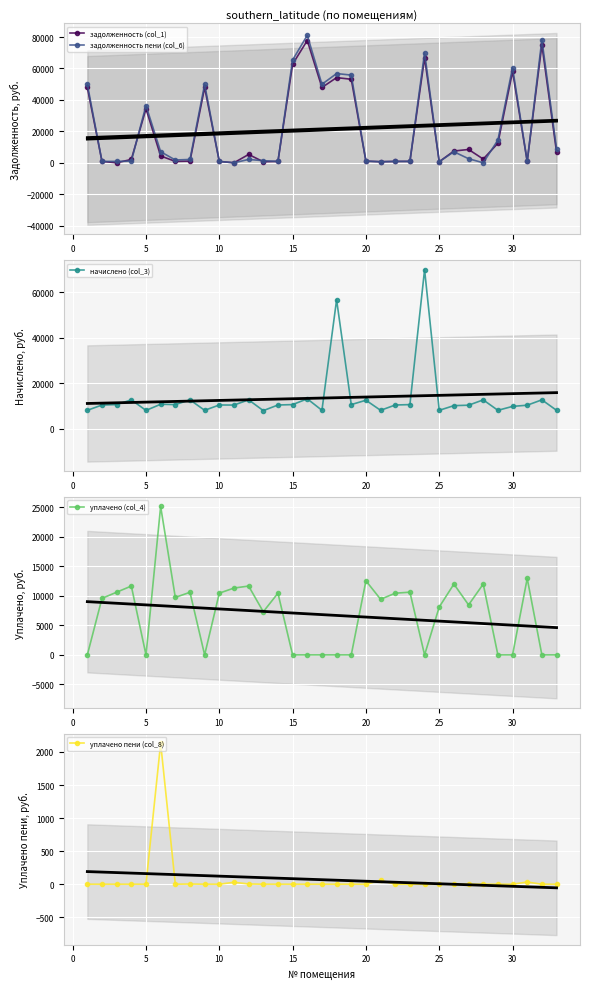

True or false: уплачено пени (col_8) and начислено (col_3) intersect in this chart.

False